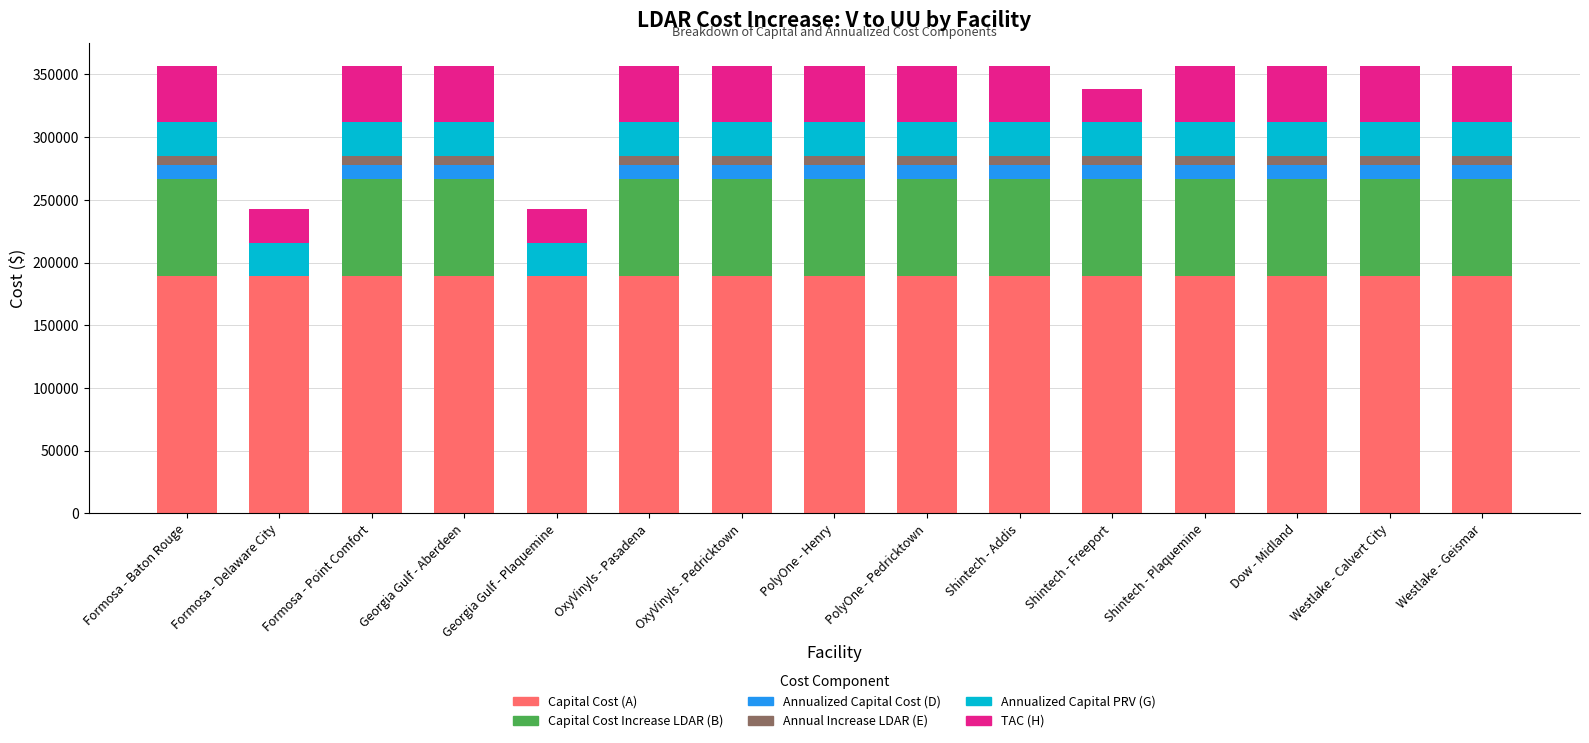

The Capital Cost (A) series shows 188913.0 at Formosa - Point Comfort. True or false?

True